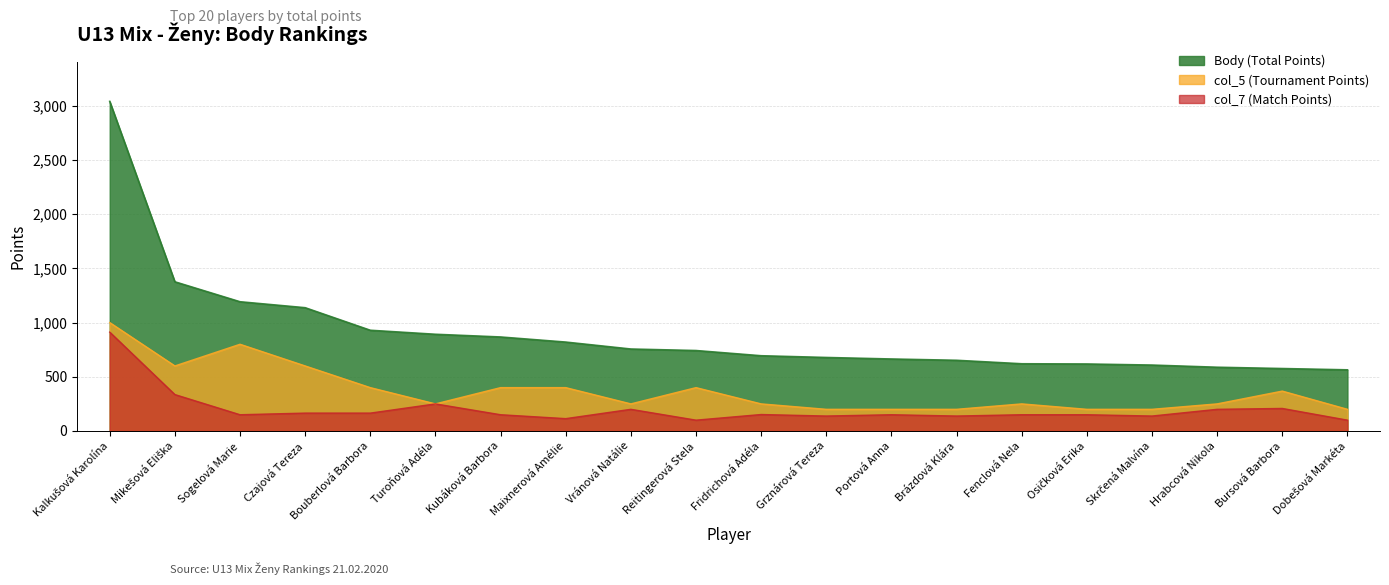

What is the sum of all Body values?

18013